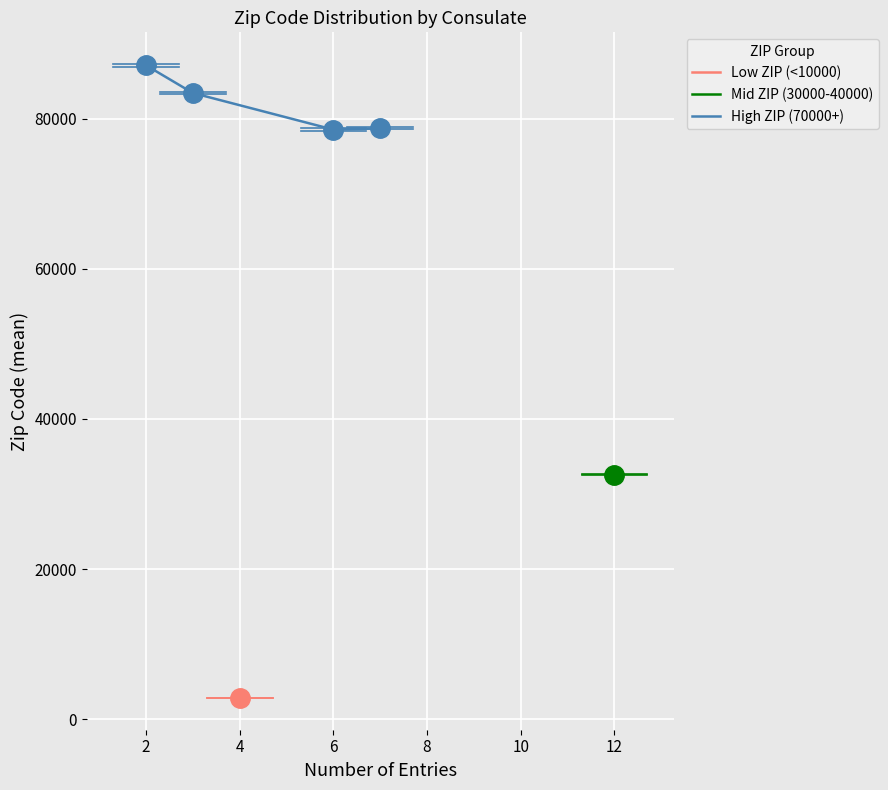

True or false: High ZIP (70000+) has more than 0 interior local peaks.

False